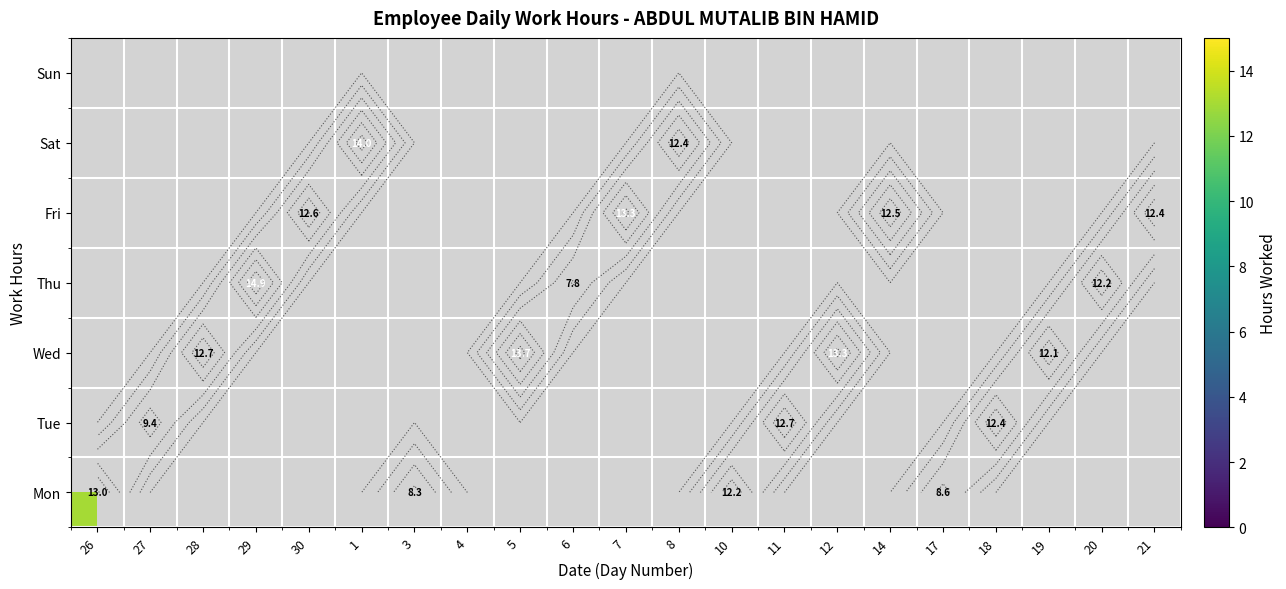

List the series in order of their overall mean, highest first.

Mon, Tue, Wed, Thu, Fri, Sat, Sun